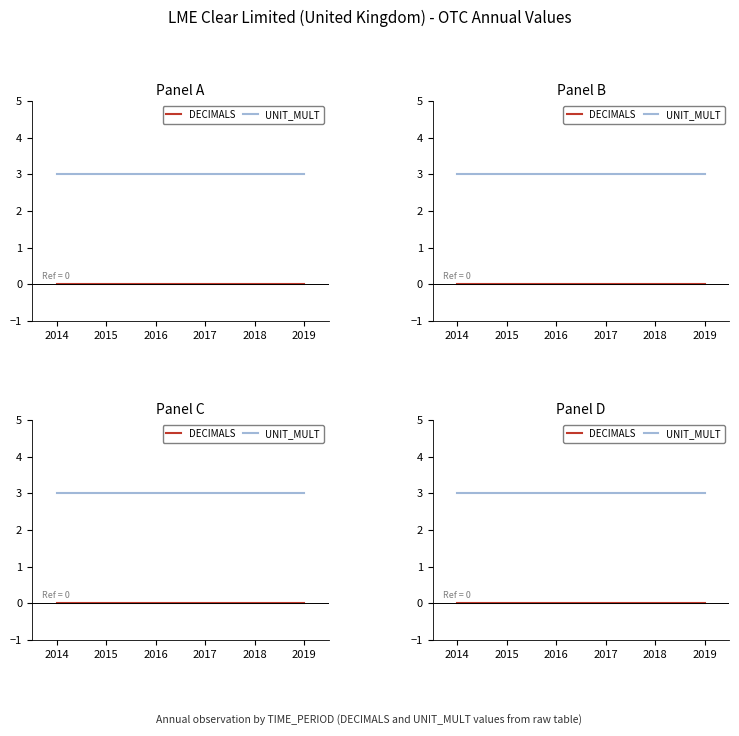

What are all the series names shown in the legend?

DECIMALS, UNIT_MULT